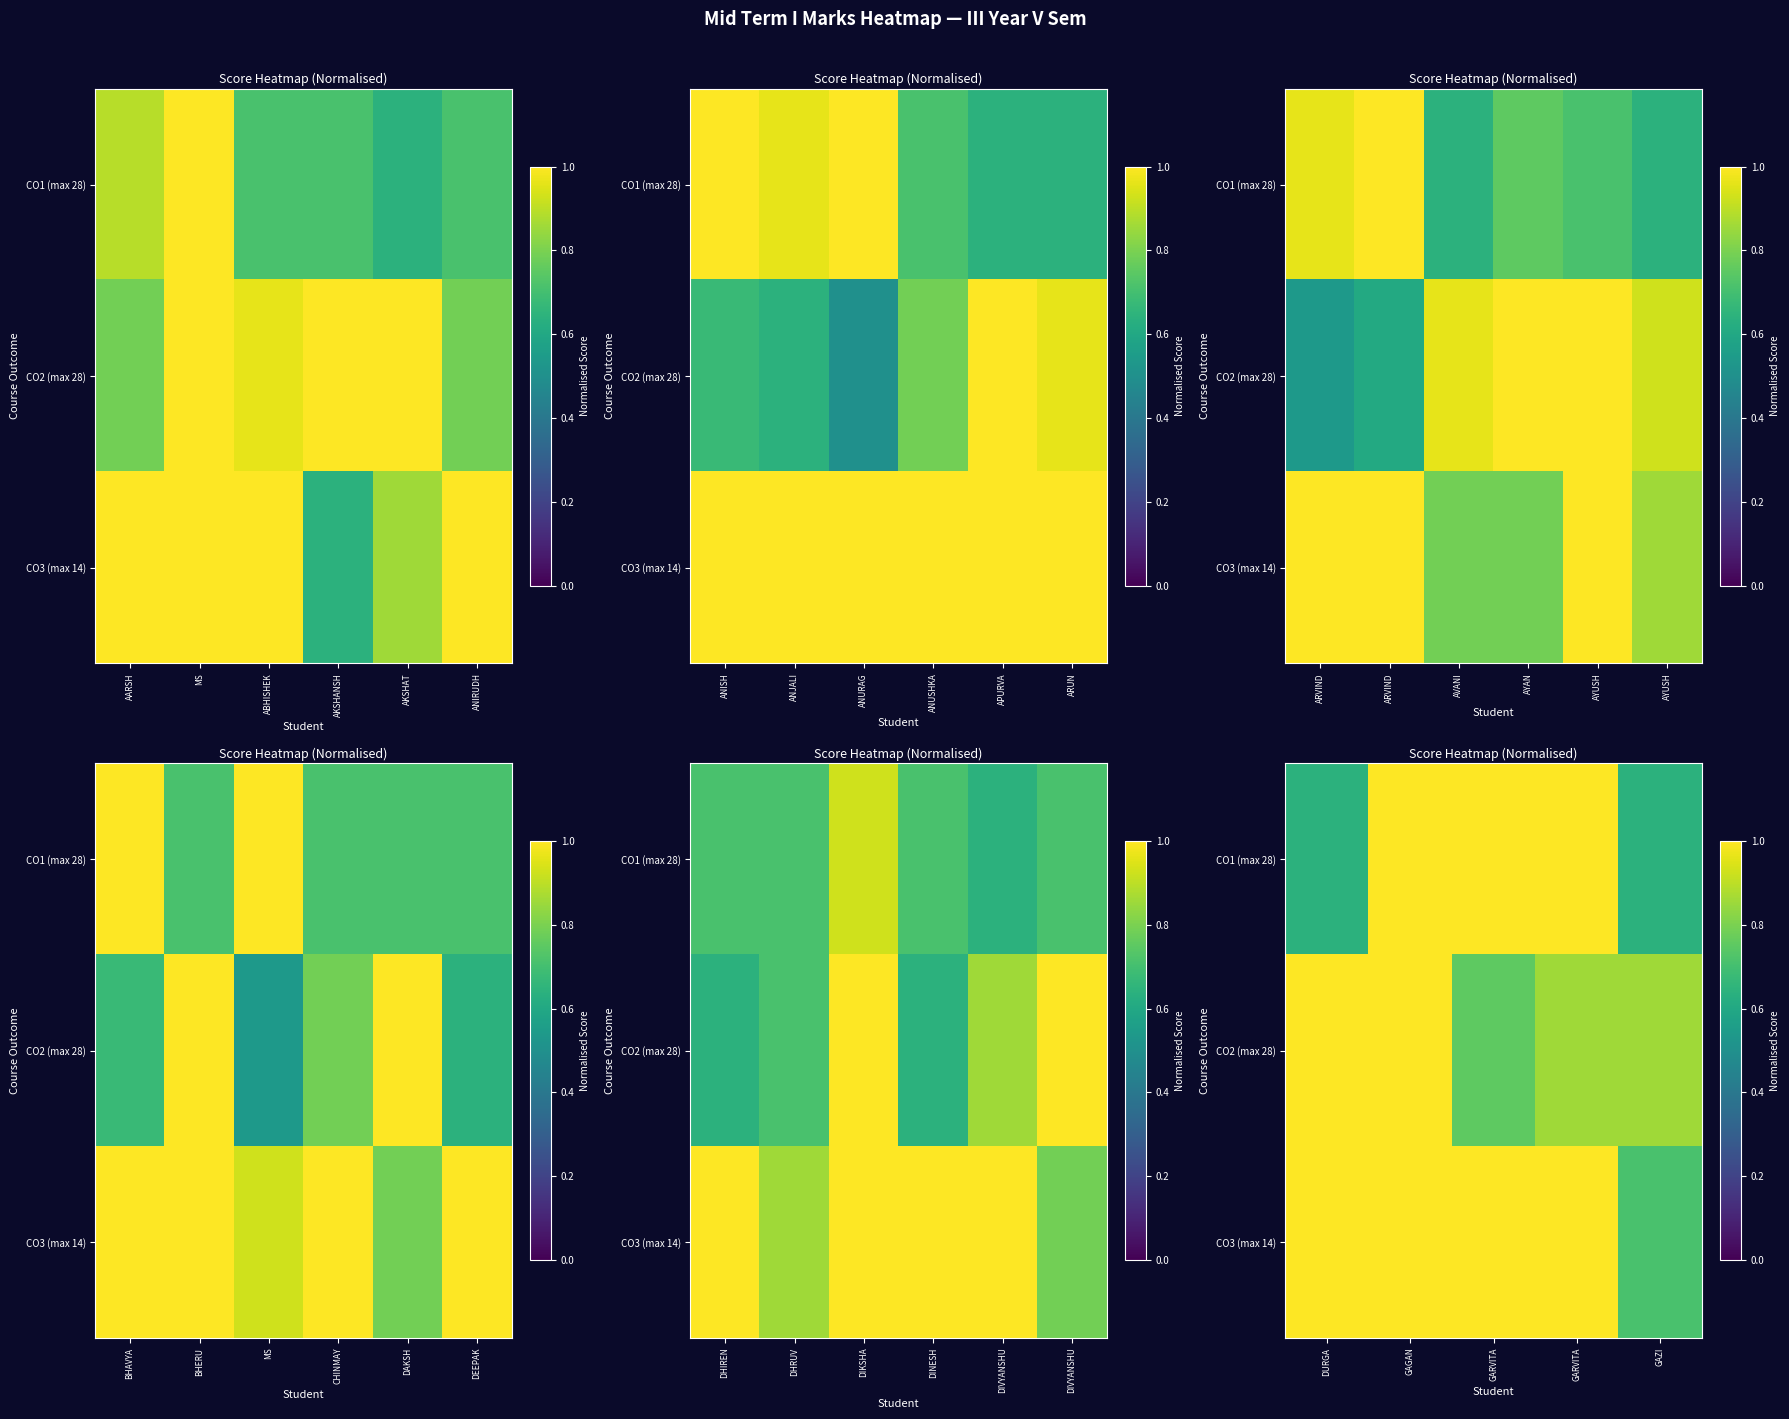

Which category has the highest value in the CO3 (max 14) series?

DURGA